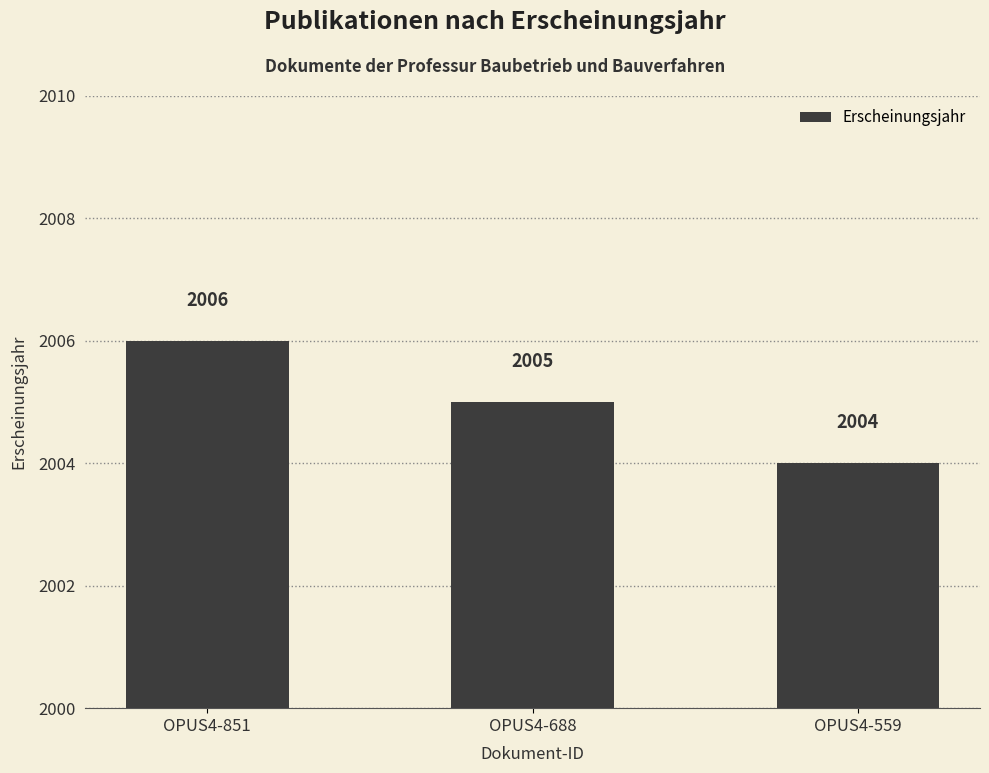

The chart shows a value of 2004 at OPUS4-559. True or false?

True